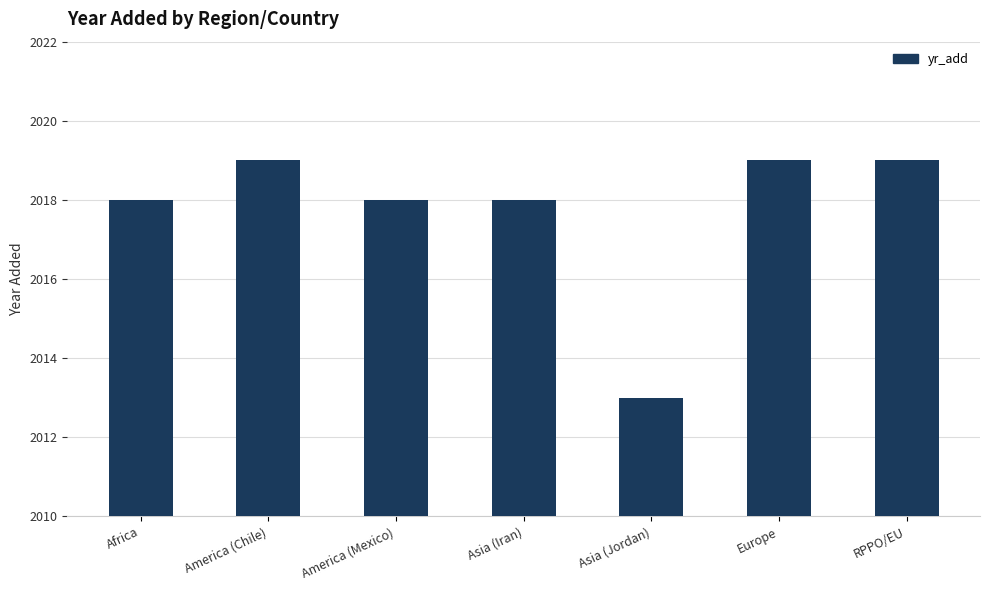

The chart shows a value of 2018 at Asia (Iran). True or false?

True